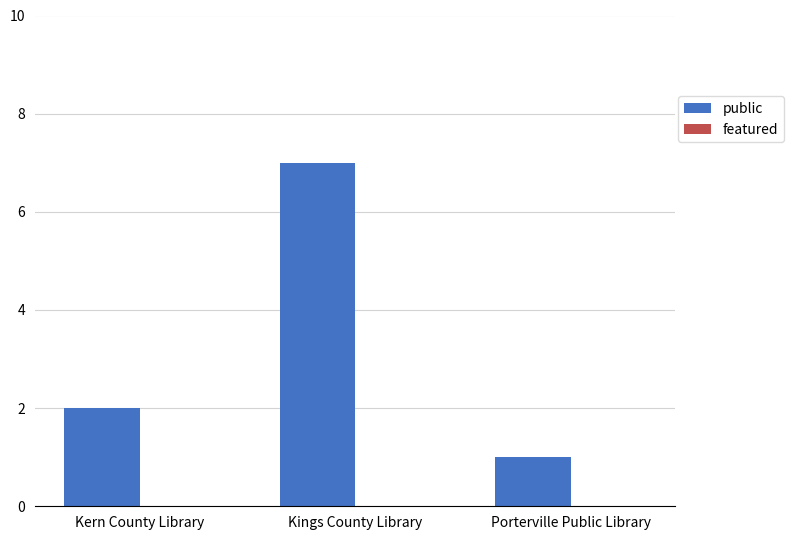

Reading right to left, extract all data points from this chart.

Porterville Public Library=1	Kings County Library=7	Kern County Library=2